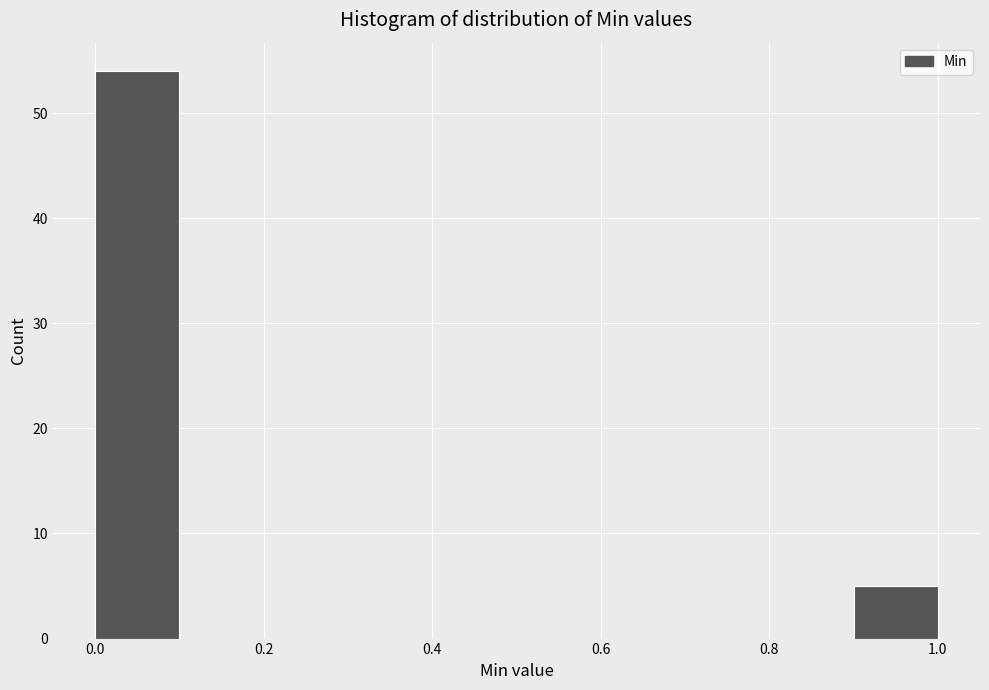

Which range on the x-axis has the tallest bar?

0.0 to 0.1